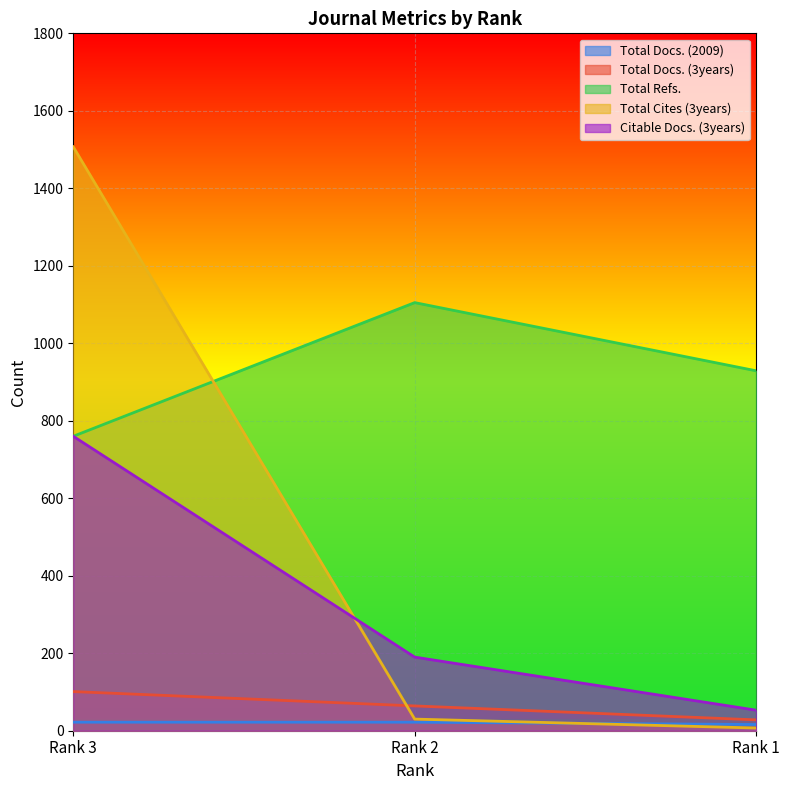

How many data points in Total Cites (3years) are less than 30?

1